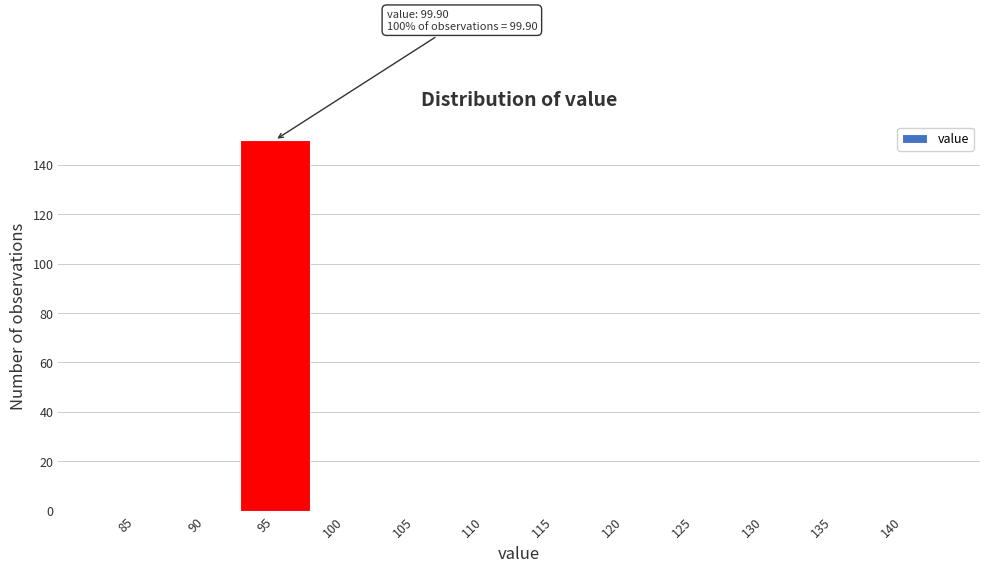

Reading right to left, list all the values displayed in this chart.

140=0	135=0	130=0	125=0	120=0	115=0	110=0	105=0	100=0	95=150	90=0	85=0